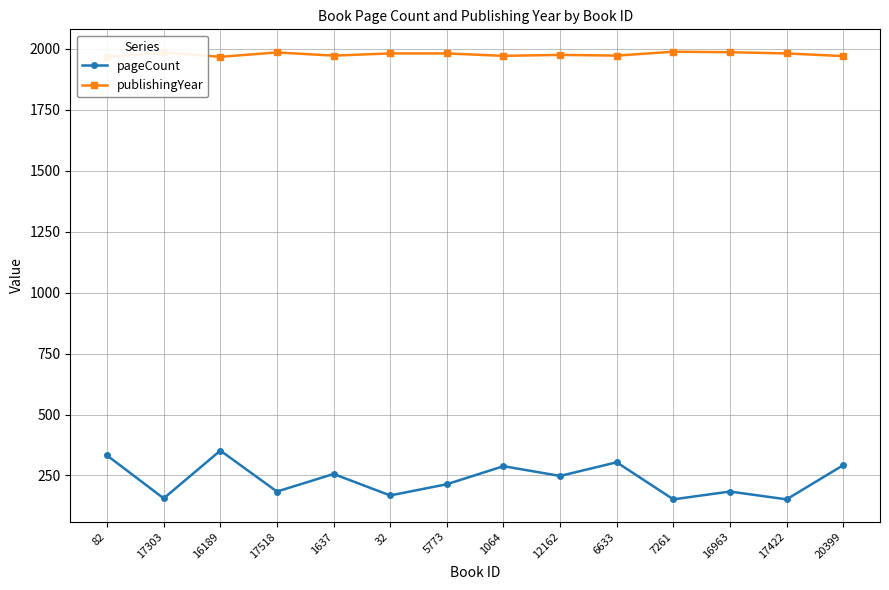

The publishingYear series shows 1301 at 1637. True or false?

False